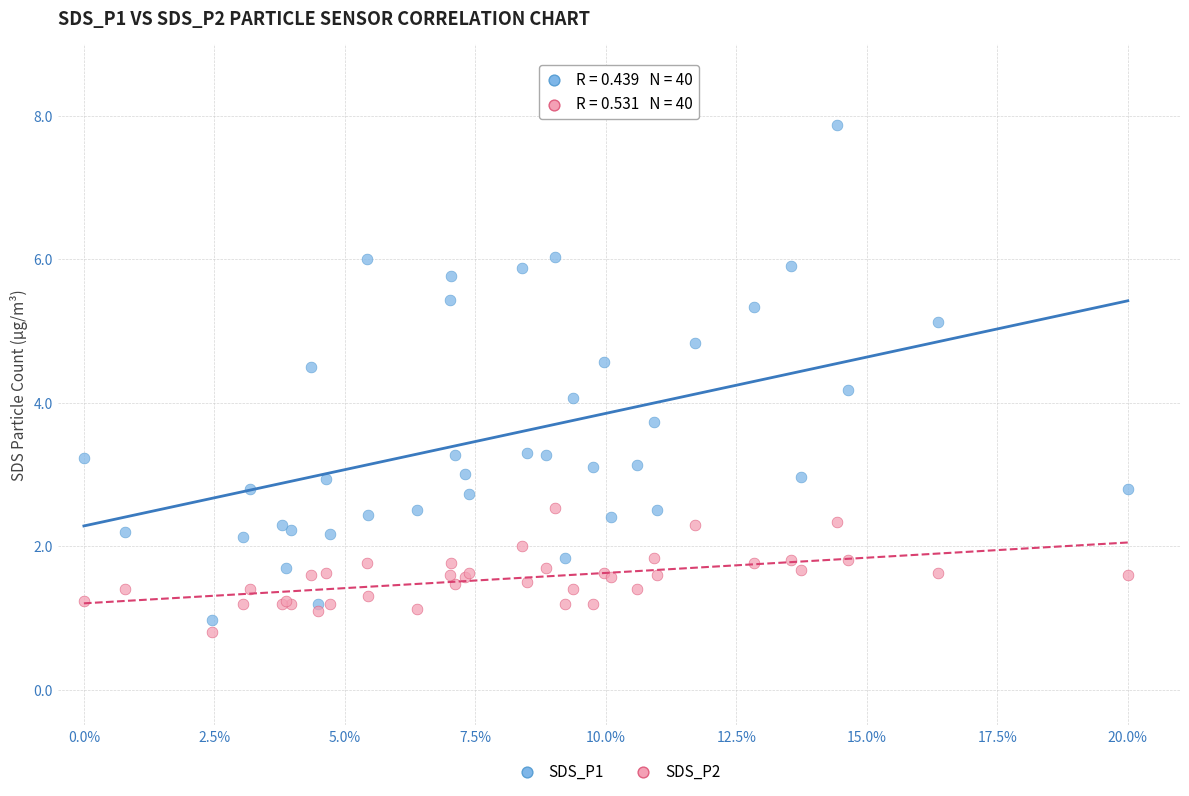

Which series has the widest spread of Y values?

SDS_P1